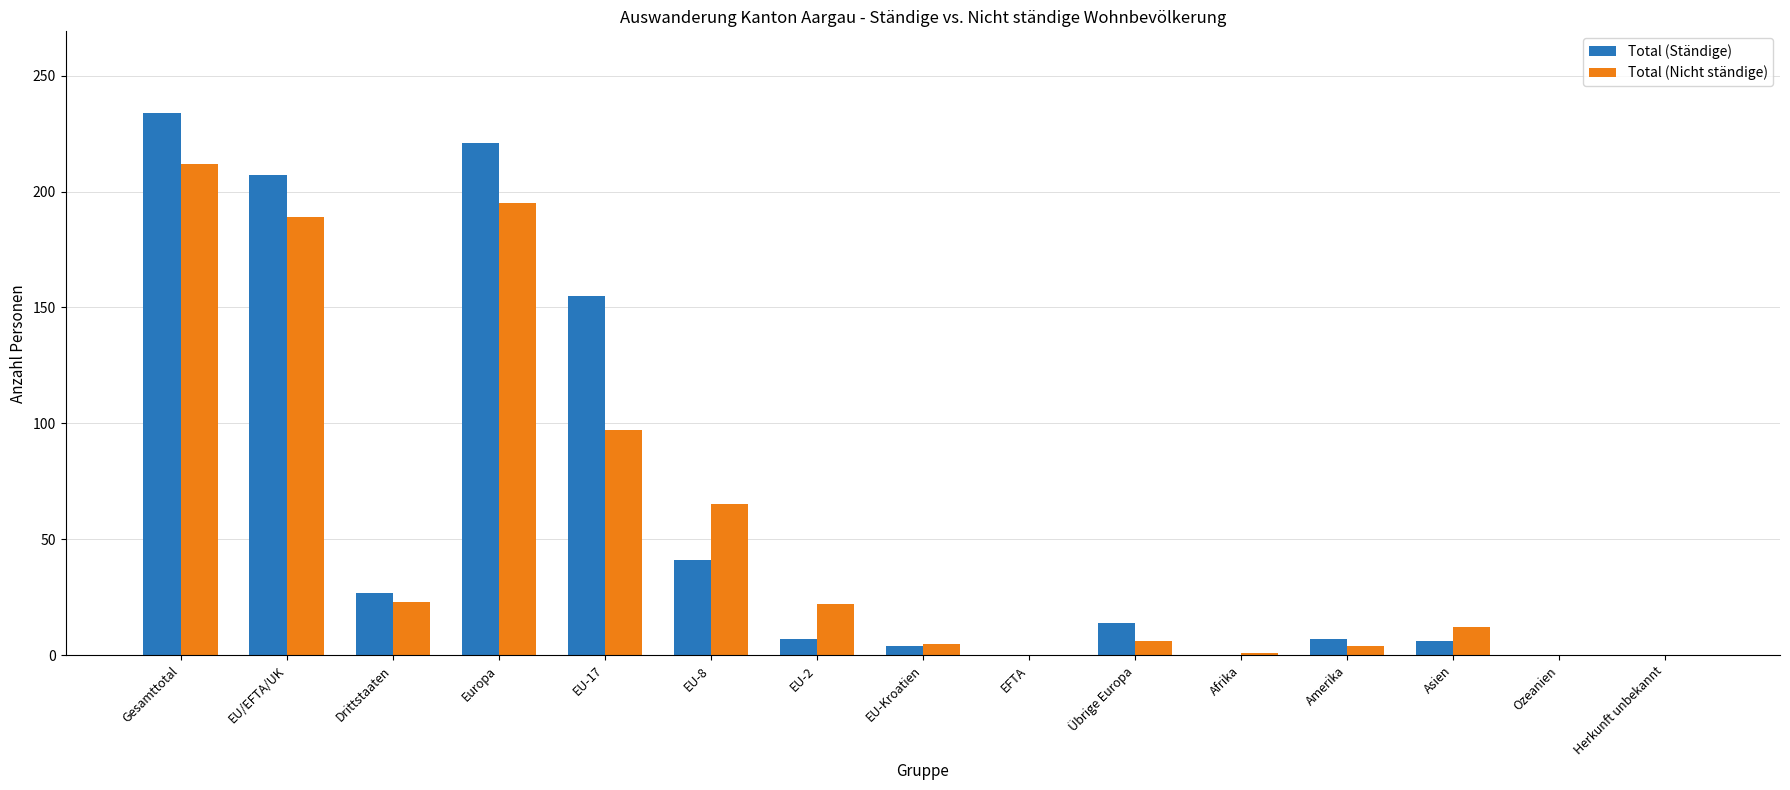

What is the sum of all Total (Nicht ständige) values?

831